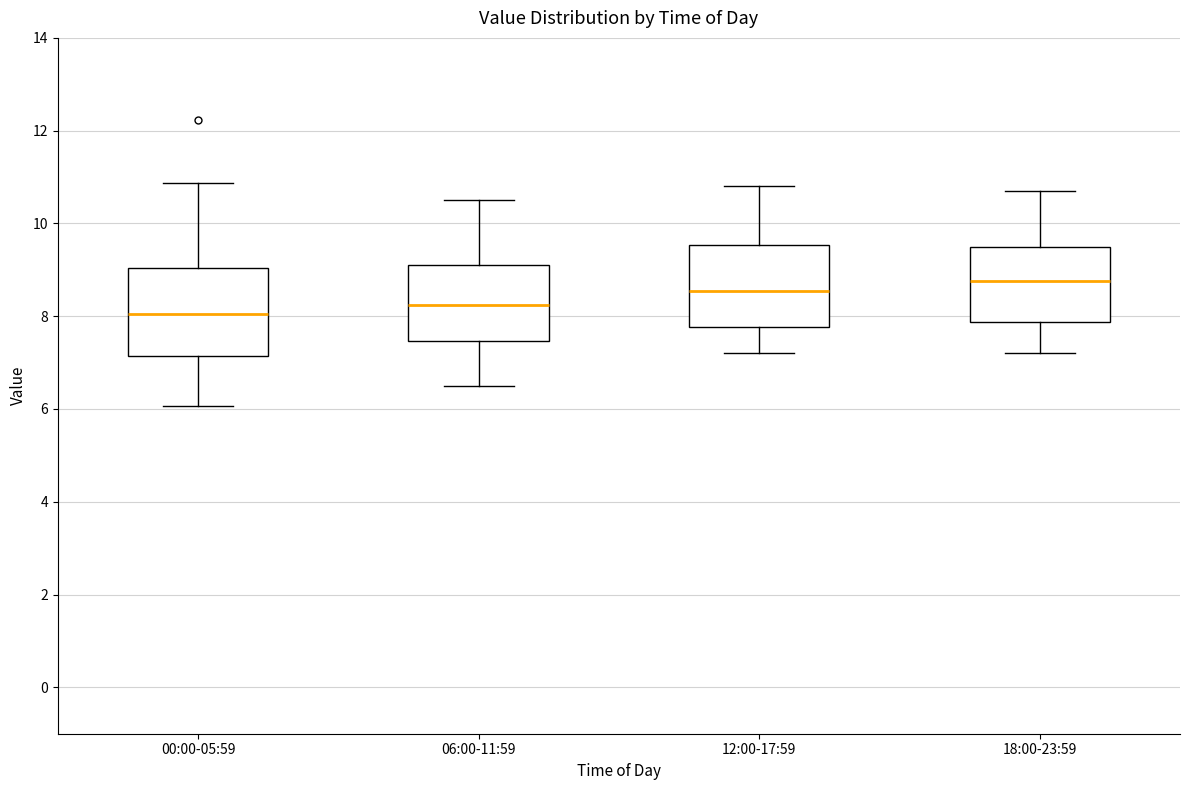

Where does the lower whisker of the box for 12:00-17:59 end on the y-axis? The values are not printed on the chart, so give them approximately, as read against the axis.

7.2